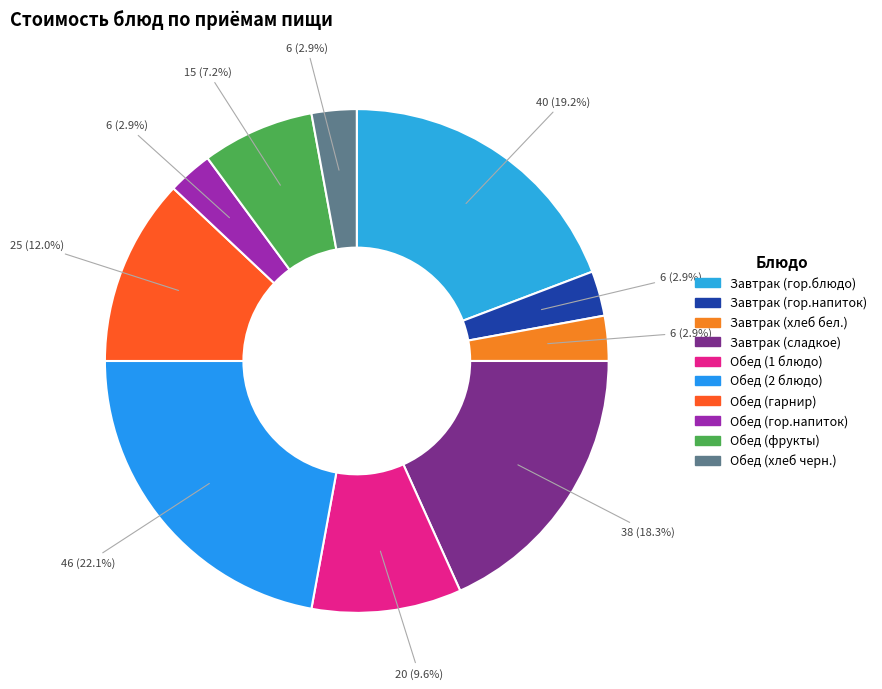

What percentage is NOT represented by Обед (гор.напиток)?

97.1%